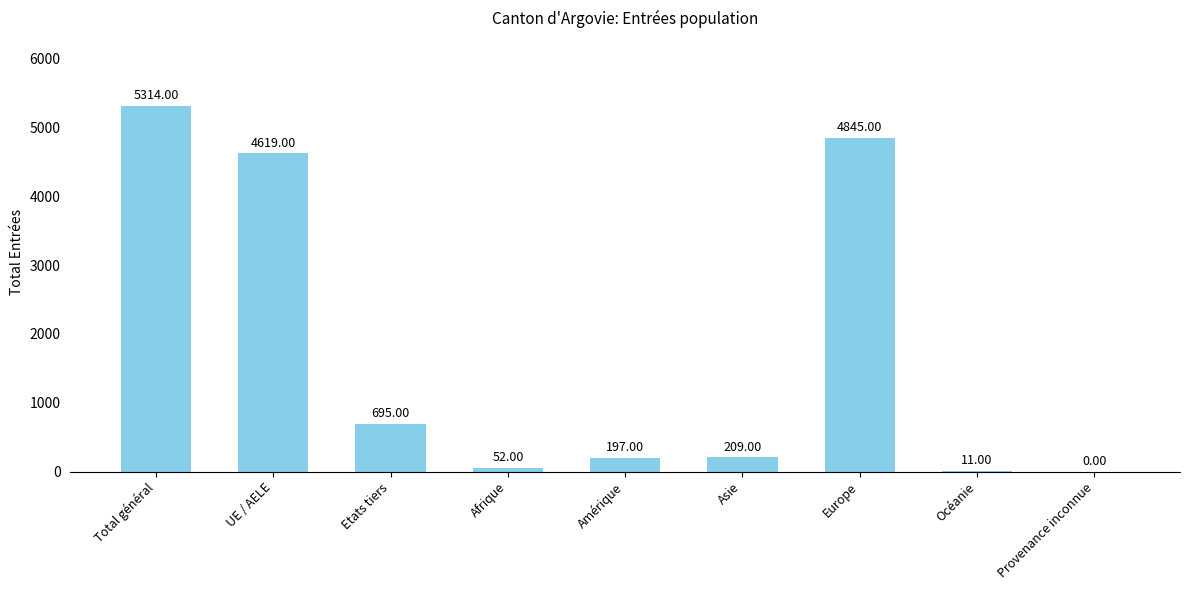

What is the sum of all values?

15942